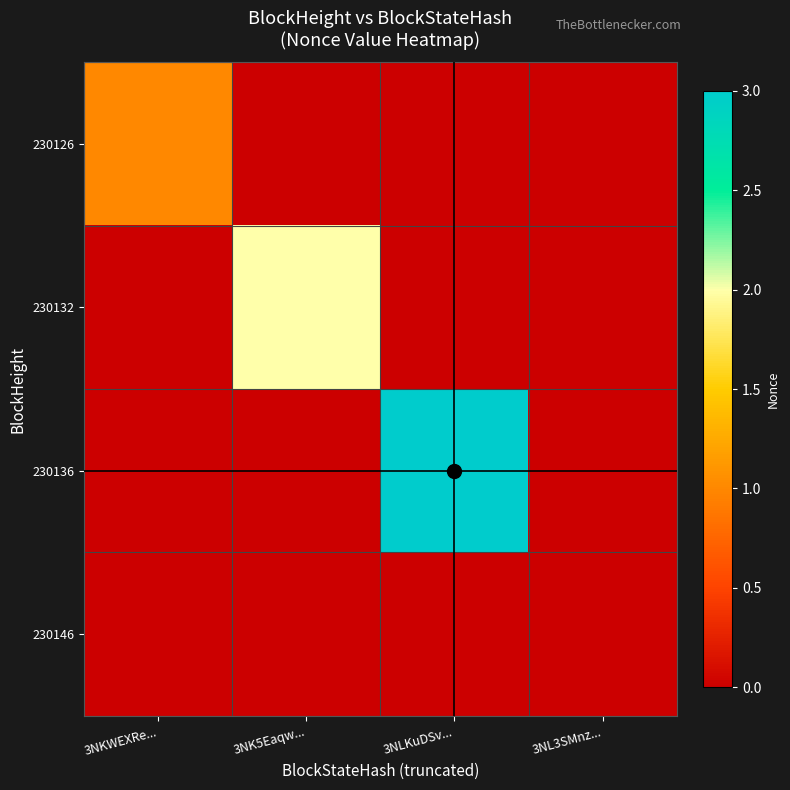

Which series has the largest range (max minus min)?

230136